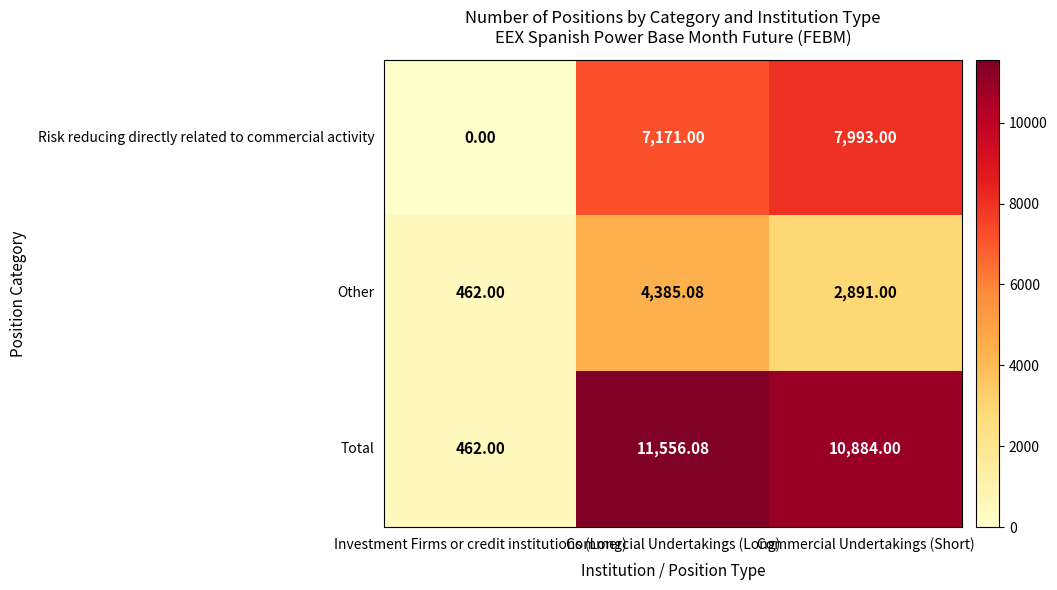

Which series changed the most between Commercial Undertakings (Long) and Commercial Undertakings (Short)?

Other